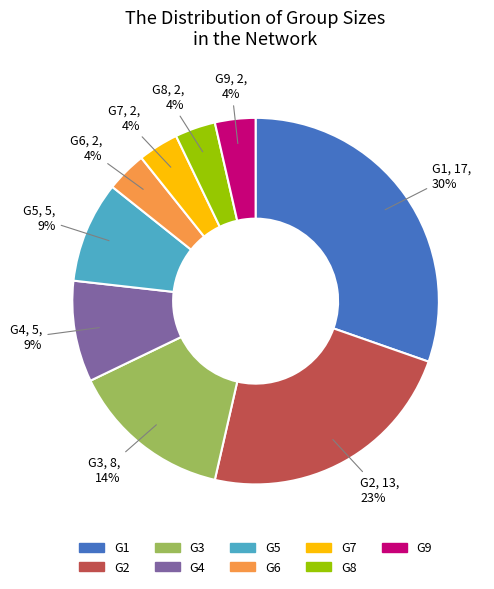

Approximately how many times larger is the value at G2 compared to G4?

2.6